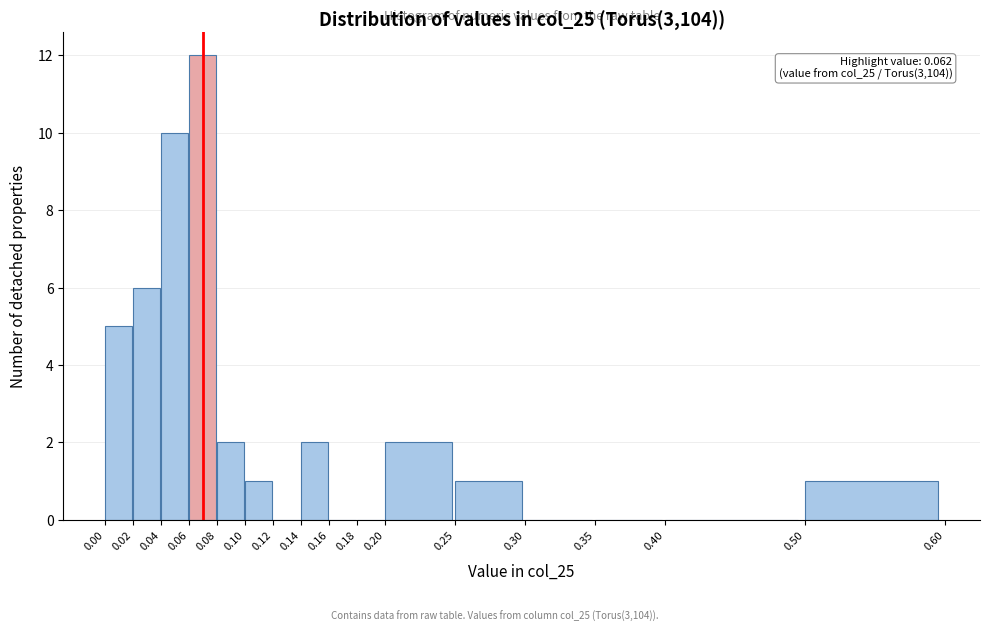

Over which range of the x-axis is the bar tallest?

0.06 to 0.08